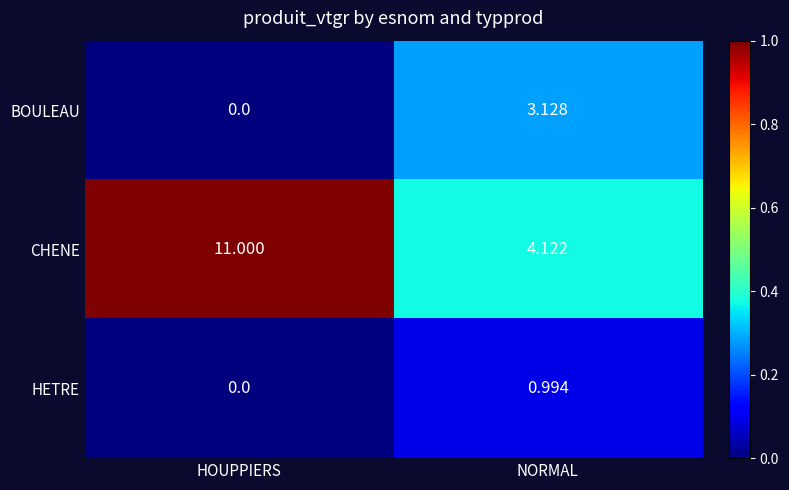

Which series has the widest spread of values?

CHENE